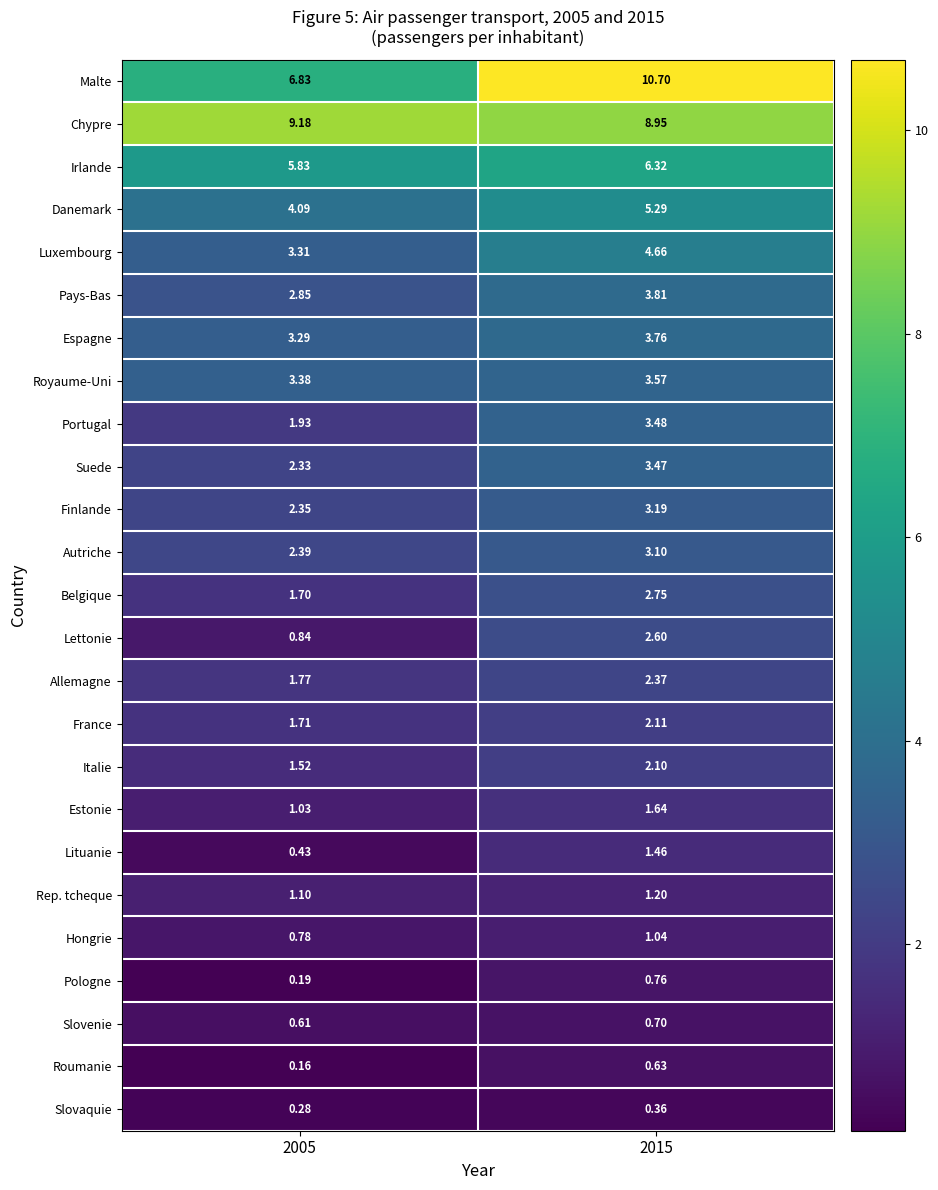

Which series has the largest range (max minus min)?

Malte